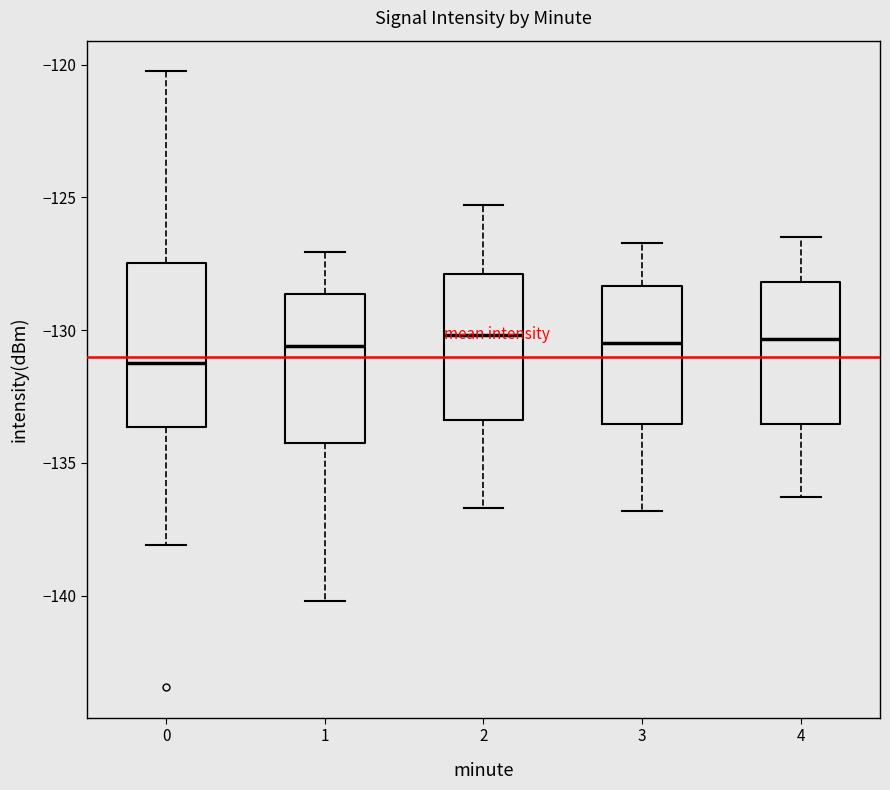

Reading left to right, read every box against the y-axis: the position of its median line, the range the box covers, and the ends of its whiskers. The values are not printed on the chart, so give them approximately, as read against the axis.

0: median -131.0, box -133.5 to -127.5, whiskers -138.0 to -120.5
1: median -130.5, box -134.5 to -128.5, whiskers -140.0 to -127.0
2: median -130.0, box -133.5 to -128.0, whiskers -136.5 to -125.5
3: median -130.5, box -133.5 to -128.5, whiskers -137.0 to -126.5
4: median -130.5, box -133.5 to -128.0, whiskers -136.5 to -126.5